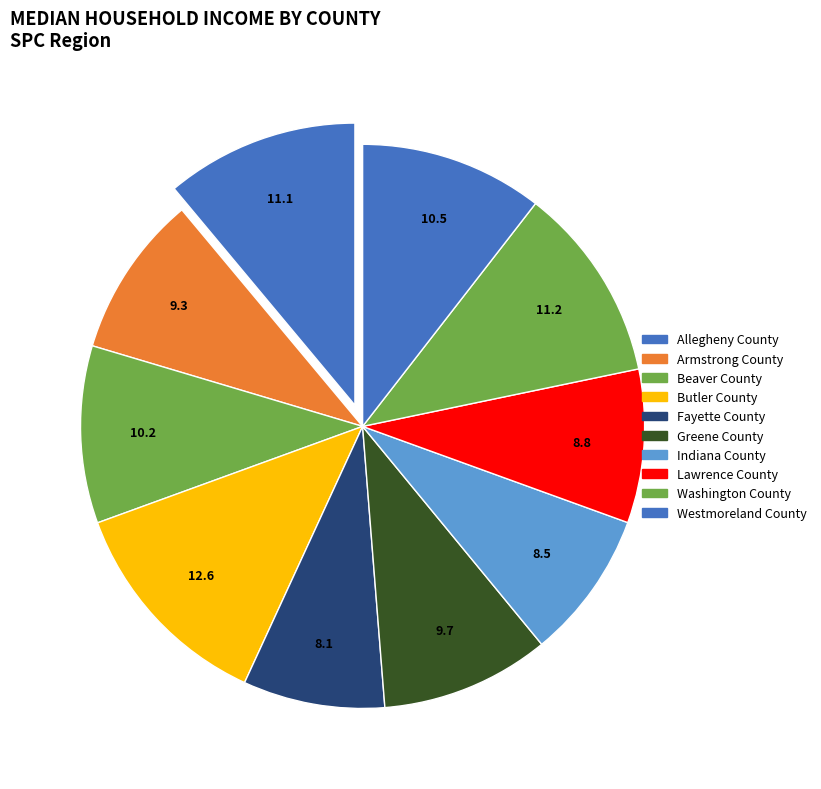

Rank the categories by value from highest to lowest.

Butler County, Washington County, Allegheny County, Westmoreland County, Beaver County, Greene County, Armstrong County, Lawrence County, Indiana County, Fayette County